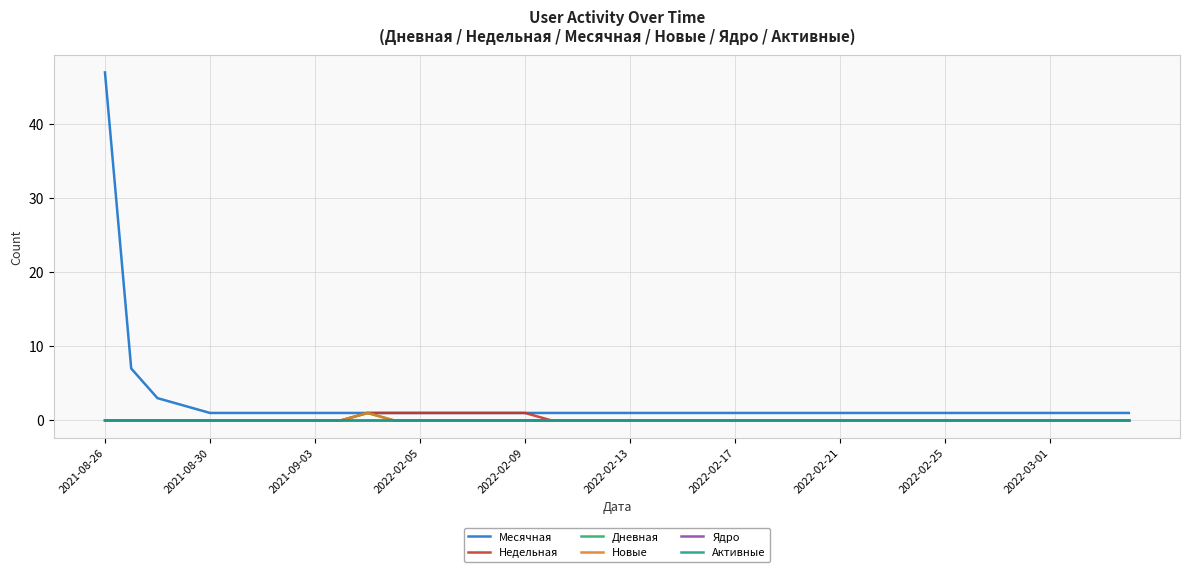

True or false: Активные and Месячная intersect in this chart.

False